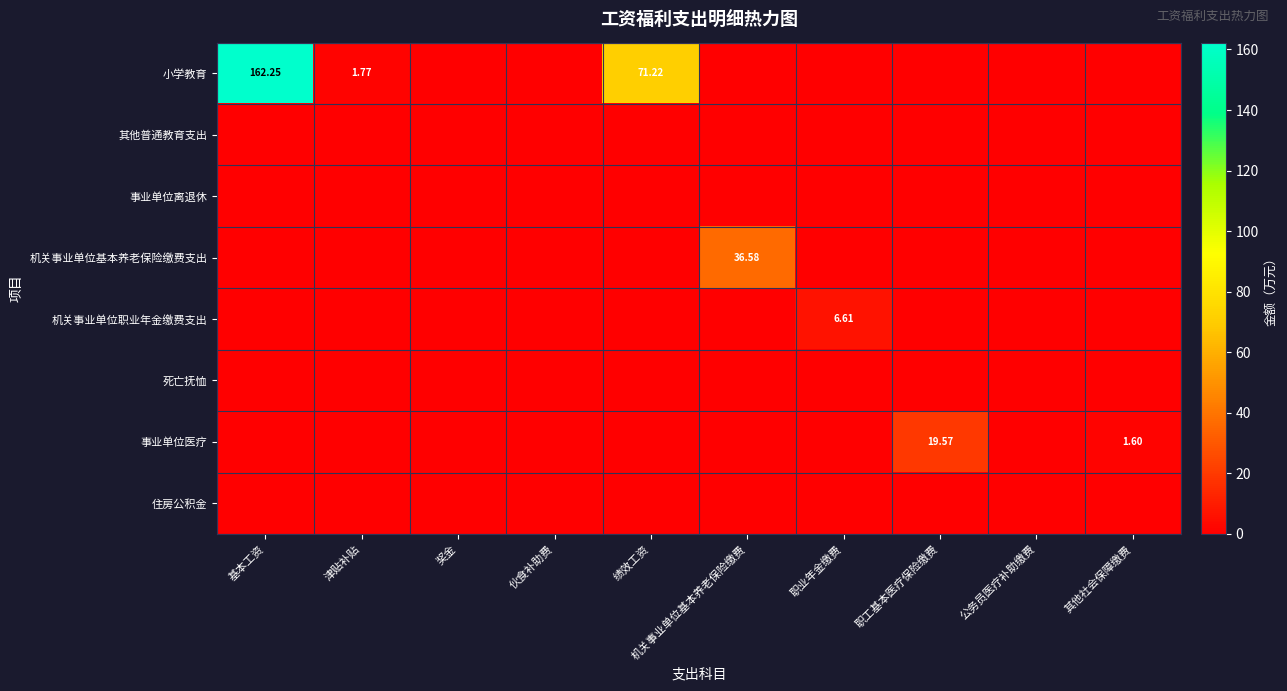

What is the difference between the highest and lowest values at 职工基本医疗保险缴费?

19.6